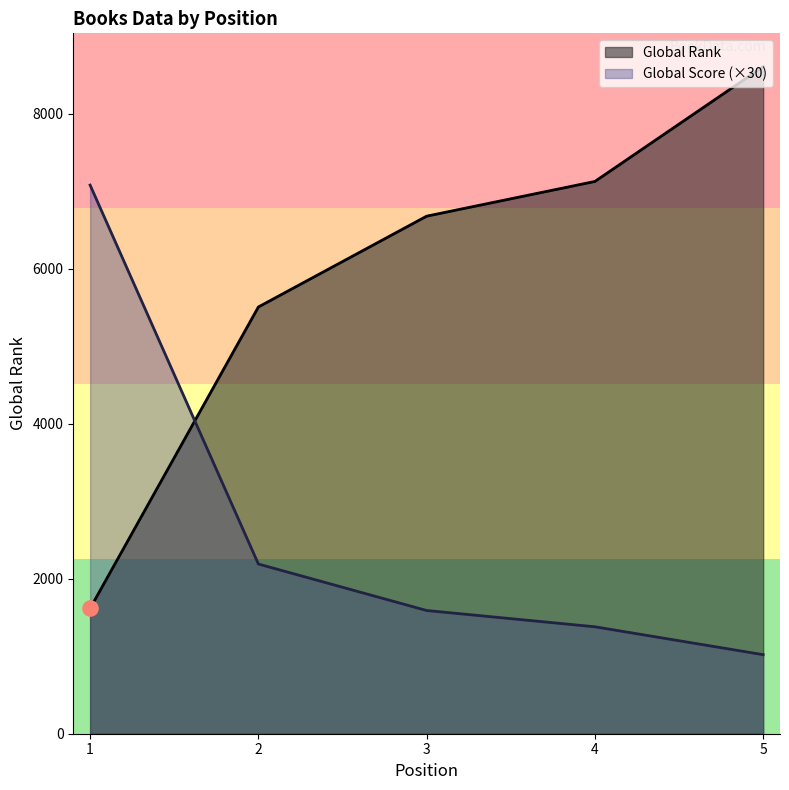

At how many categories does at least one series exceed 8185?

1